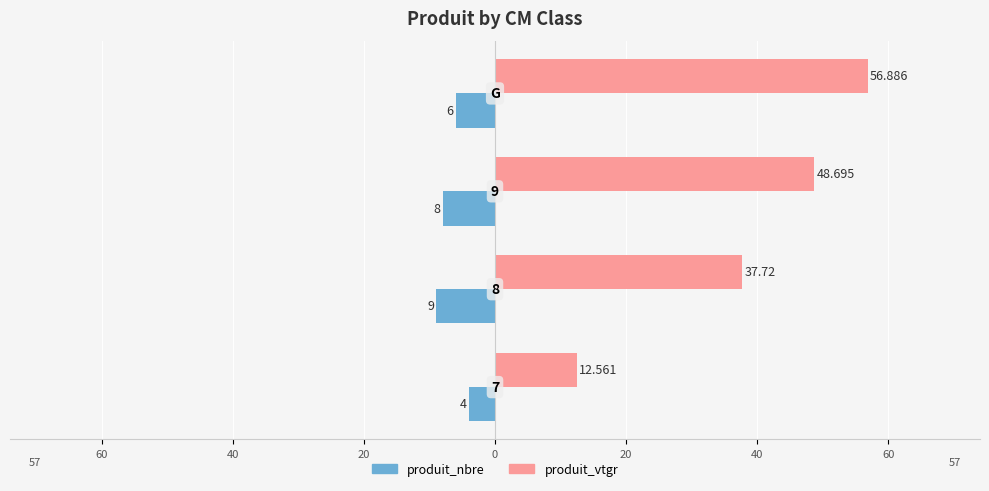

What is the greatest value displayed?

56.9